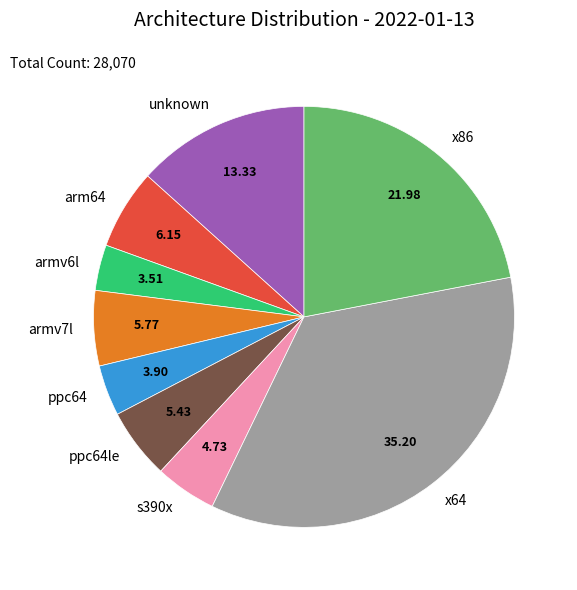

Is it true that arm64 is 6% of the pie?

True